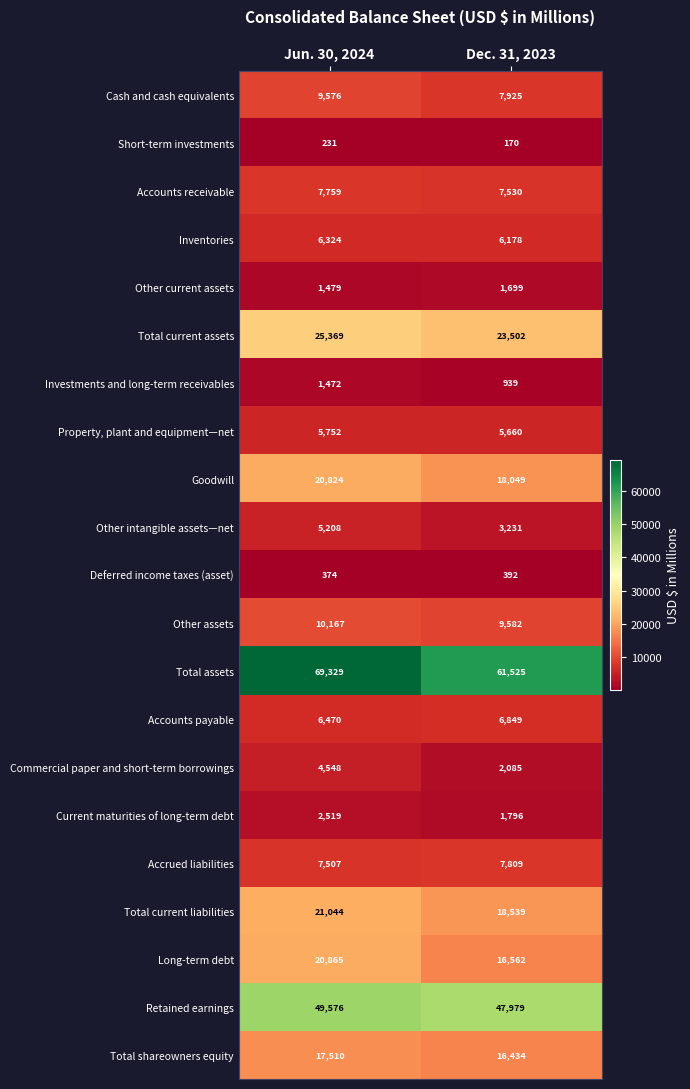

Rank the series by their maximum value, from lowest to highest.

Short-term investments, Deferred income taxes (asset), Investments and long-term receivables, Other current assets, Current maturities of long-term debt, Commercial paper and short-term borrowings, Other intangible assets—net, Property, plant and equipment—net, Inventories, Accounts payable, Accounts receivable, Accrued liabilities, Cash and cash equivalents, Other assets, Total shareowners equity, Goodwill, Long-term debt, Total current liabilities, Total current assets, Retained earnings, Total assets